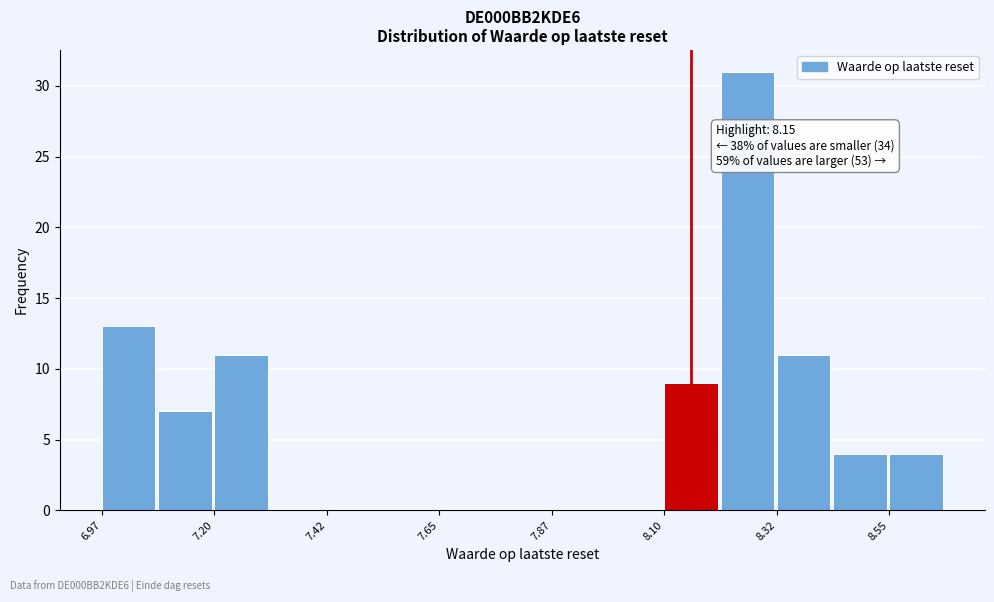

Around what value on the x-axis is the tallest bar? Give the approximate position of its centre, as read against the axis.

8.25